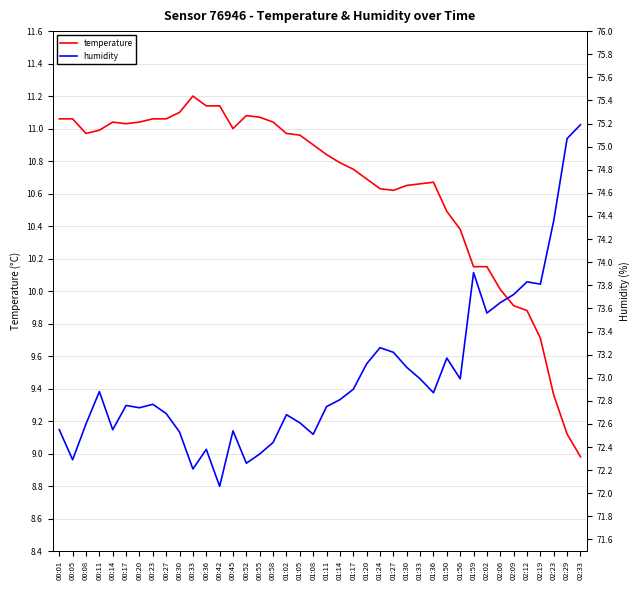

How many values in the temperature series are below 10?

6